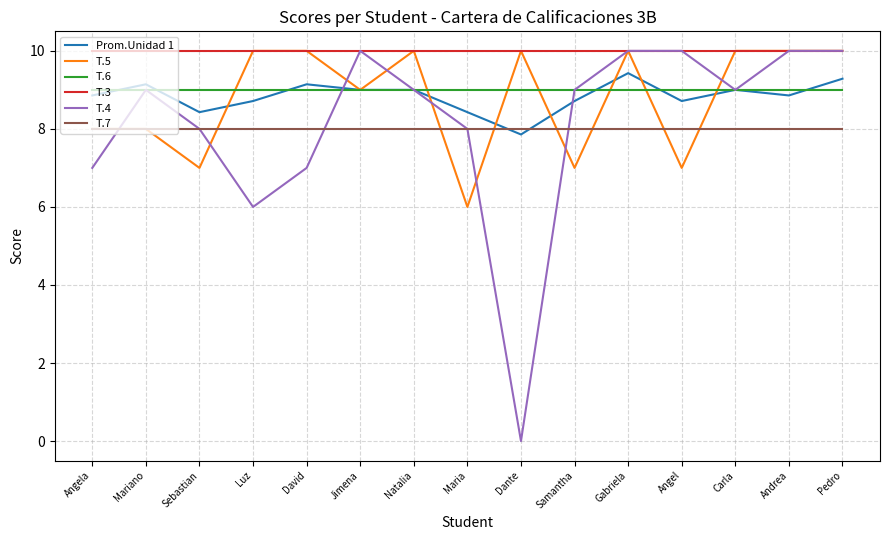

Reading right to left, extract all data points from this chart.

Prom.Unidad 1: Pedro=9.3	Andrea=8.9	Carla=9.0	Angel=8.7	Gabriela=9.4	Samantha=8.7	Dante=7.9	Maria=8.4	Natalia=9.0	Jimena=9.0	David=9.1	Luz=8.7	Sebastian=8.4	Mariano=9.1	Angela=8.9
T.5: Pedro=10.0	Andrea=10.0	Carla=10.0	Angel=7.0	Gabriela=10.0	Samantha=7.0	Dante=10.0	Maria=6.0	Natalia=10.0	Jimena=9.0	David=10.0	Luz=10.0	Sebastian=7.0	Mariano=8.0	Angela=8.0
T.6: Pedro=9.0	Andrea=9.0	Carla=9.0	Angel=9.0	Gabriela=9.0	Samantha=9.0	Dante=9.0	Maria=9.0	Natalia=9.0	Jimena=9.0	David=9.0	Luz=9.0	Sebastian=9.0	Mariano=9.0	Angela=9.0
T.3: Pedro=10.0	Andrea=10.0	Carla=10.0	Angel=10.0	Gabriela=10.0	Samantha=10.0	Dante=10.0	Maria=10.0	Natalia=10.0	Jimena=10.0	David=10.0	Luz=10.0	Sebastian=10.0	Mariano=10.0	Angela=10.0
T.4: Pedro=10.0	Andrea=10.0	Carla=9.0	Angel=10.0	Gabriela=10.0	Samantha=9.0	Dante=0.0	Maria=8.0	Natalia=9.0	Jimena=10.0	David=7.0	Luz=6.0	Sebastian=8.0	Mariano=9.0	Angela=7.0
T.7: Pedro=8.0	Andrea=8.0	Carla=8.0	Angel=8.0	Gabriela=8.0	Samantha=8.0	Dante=8.0	Maria=8.0	Natalia=8.0	Jimena=8.0	David=8.0	Luz=8.0	Sebastian=8.0	Mariano=8.0	Angela=8.0